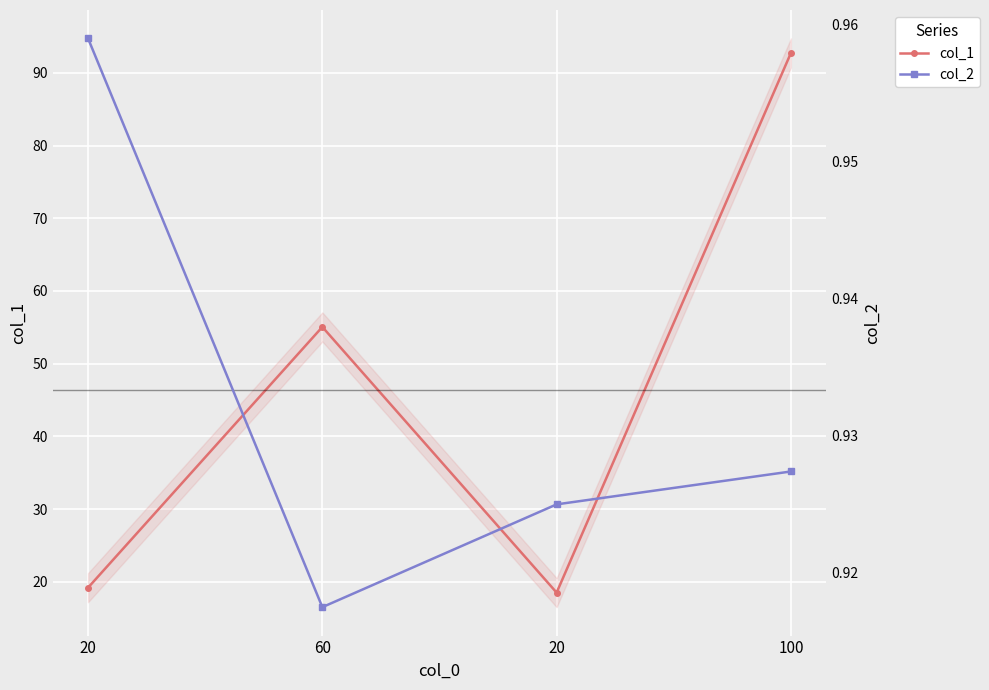

What is the difference between the second highest and second lowest values in the col_1 series?

35.9